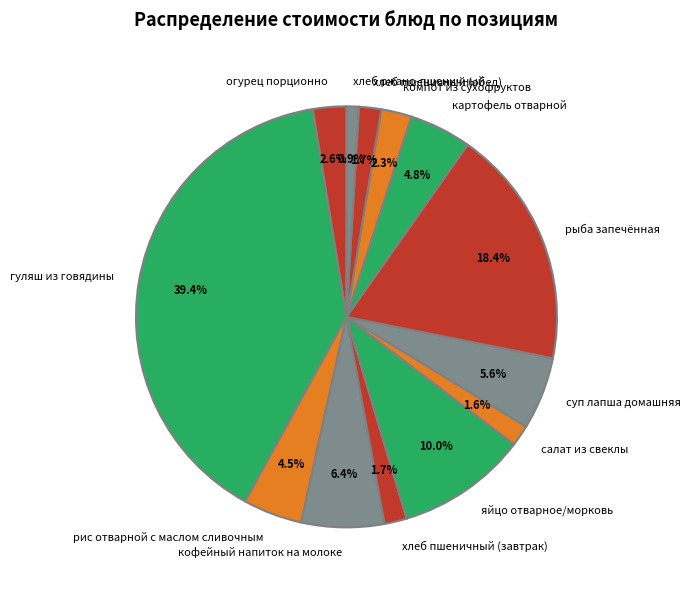

What percentage is the хлеб ржано-пшеничный slice, to the nearest percent?

1%